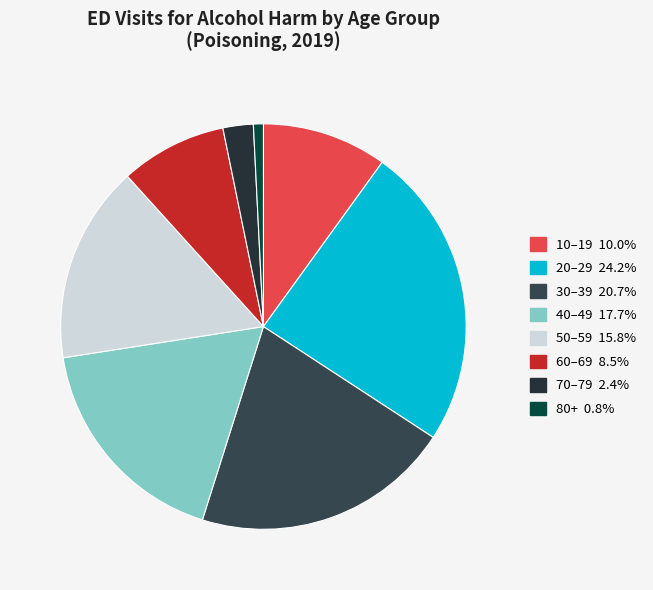

Is there a majority slice in this chart?

No